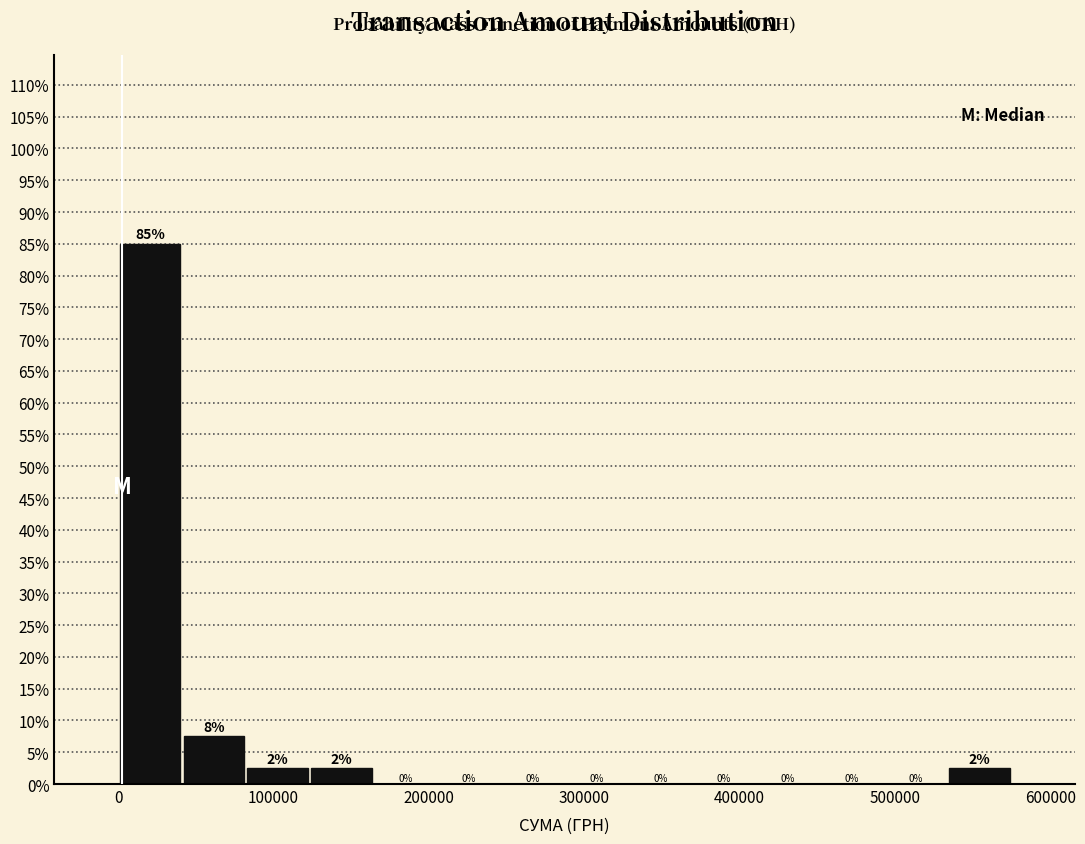

Which range on the x-axis has the tallest bar?

0 to 40000